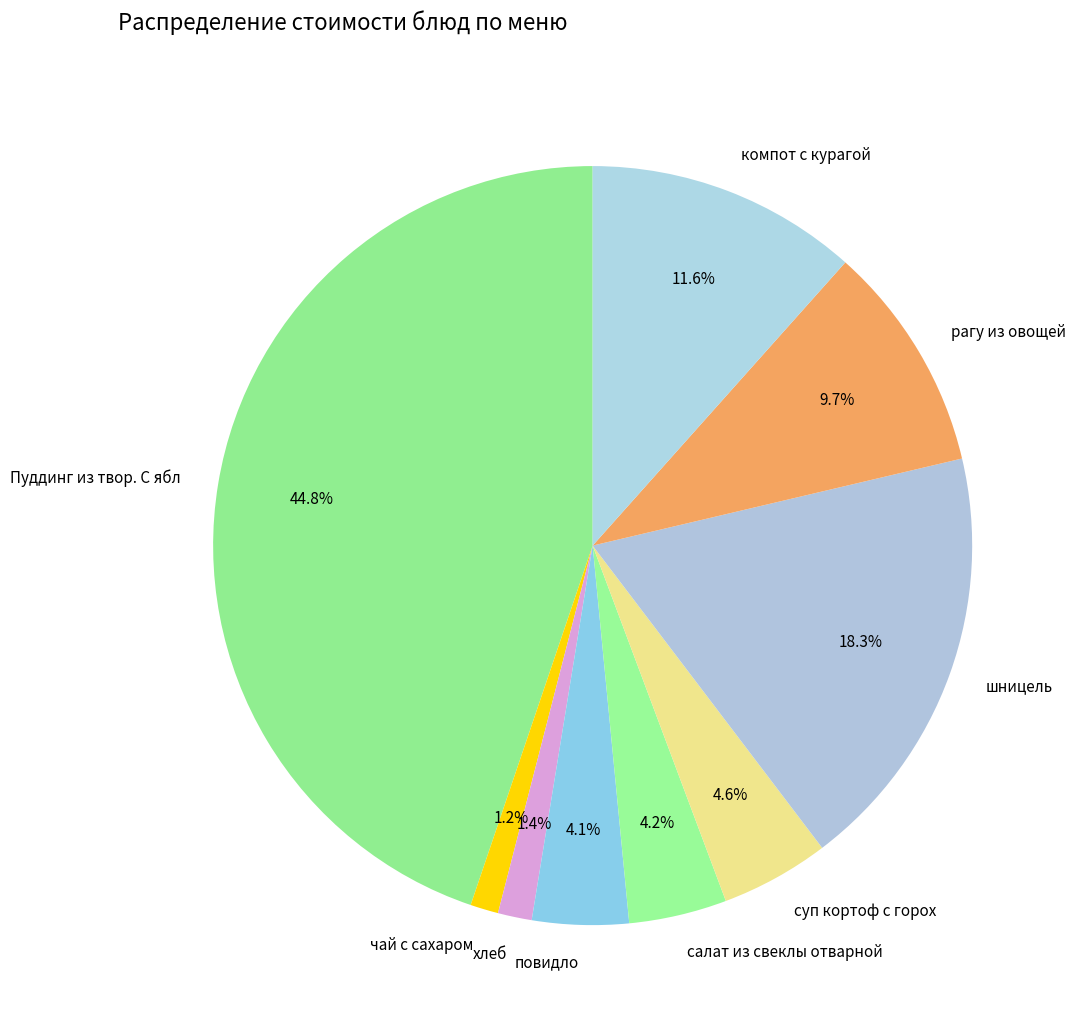

Which has a higher value, хлеб or суп кортоф с горох?

суп кортоф с горох